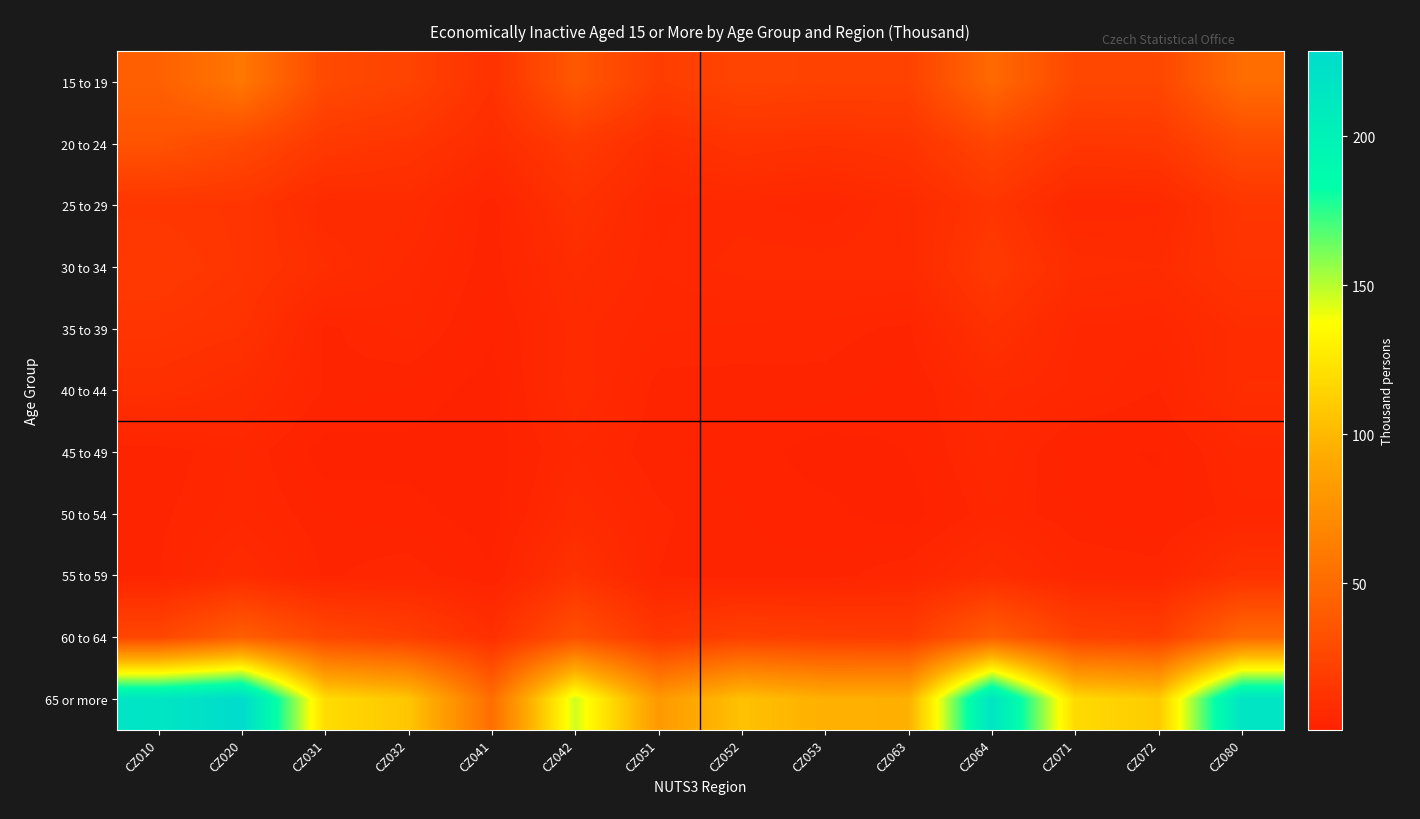

At which category is the sum across all series the highest?

CZ020